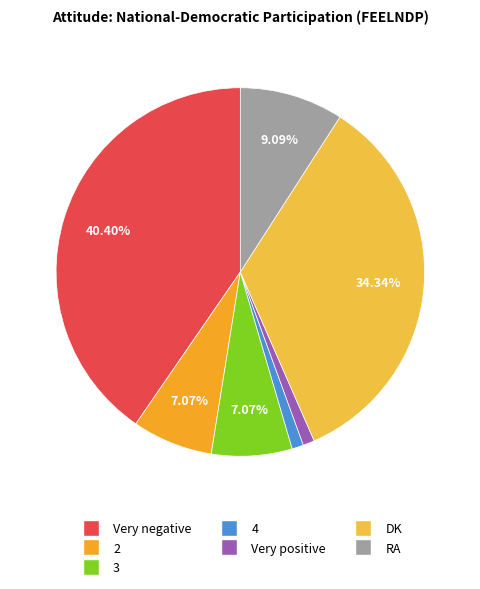

Combined, do Very negative and 4 account for over 50%?

No